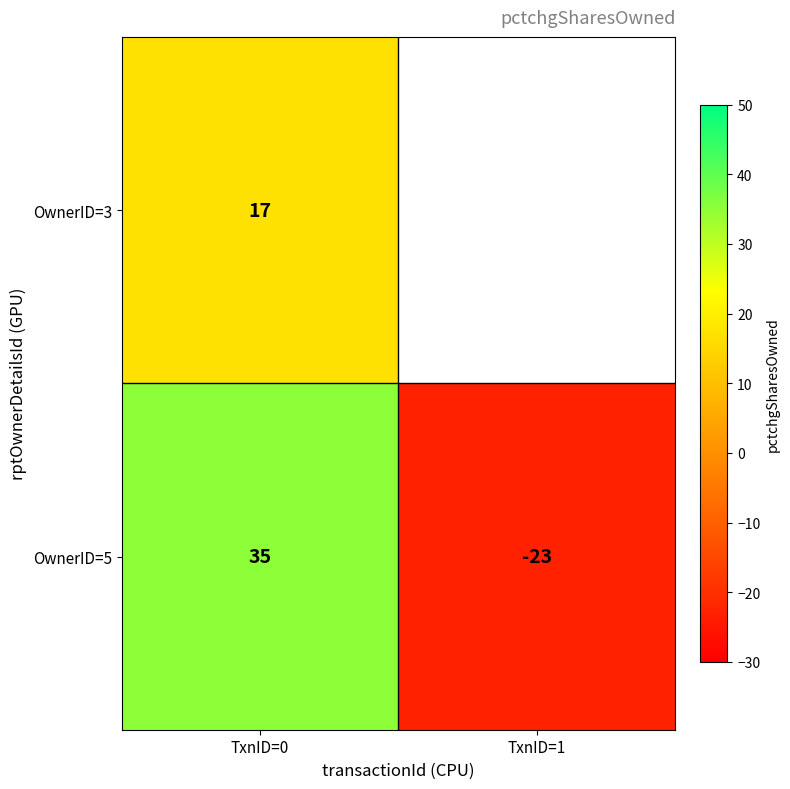

The value of OwnerID=5 at TxnID=0 is 35. True or false?

True